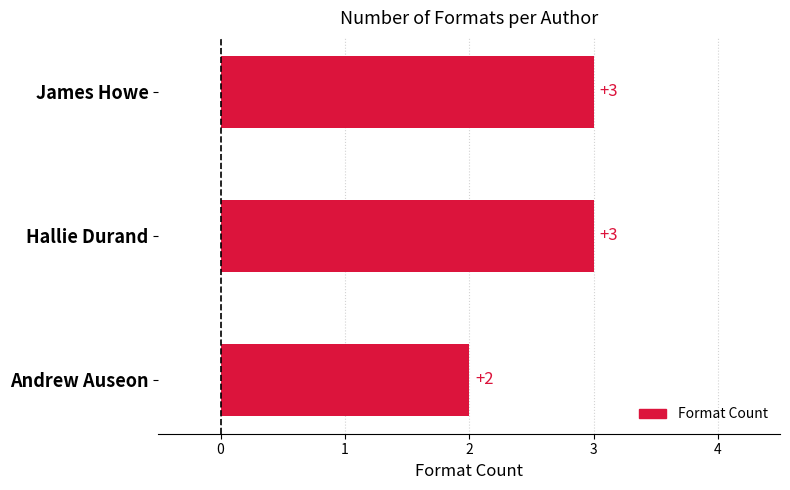

How many values are below 3?

1